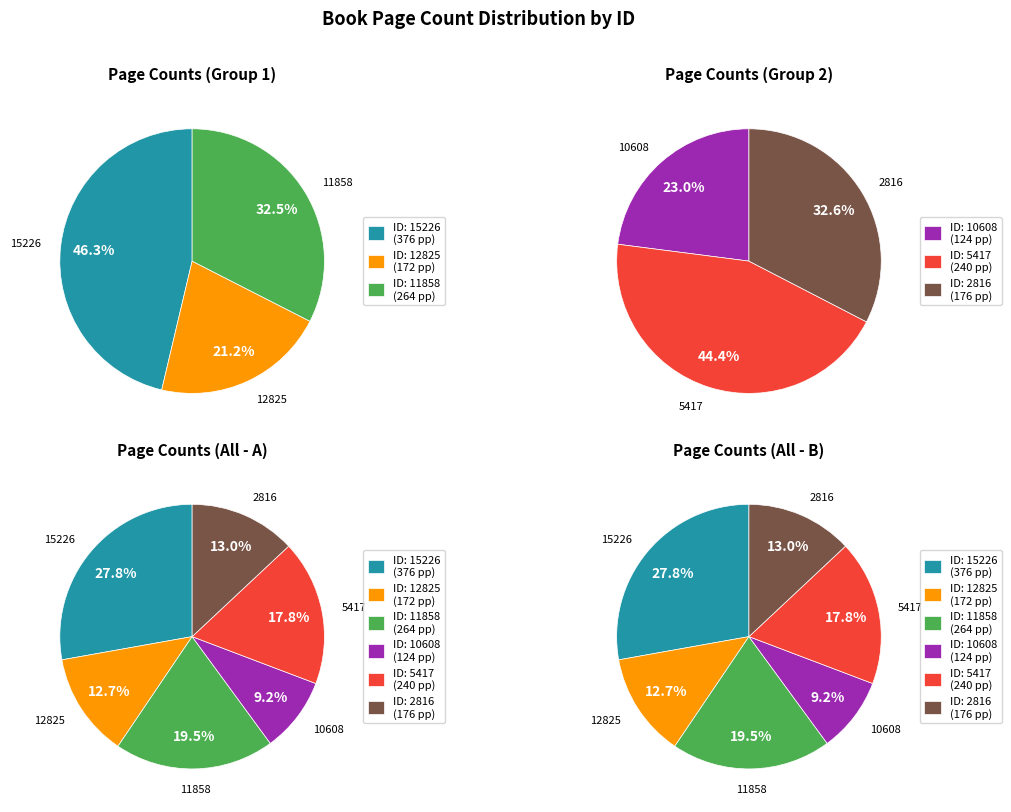

Is it true that 12825 is 5% of the pie?

False